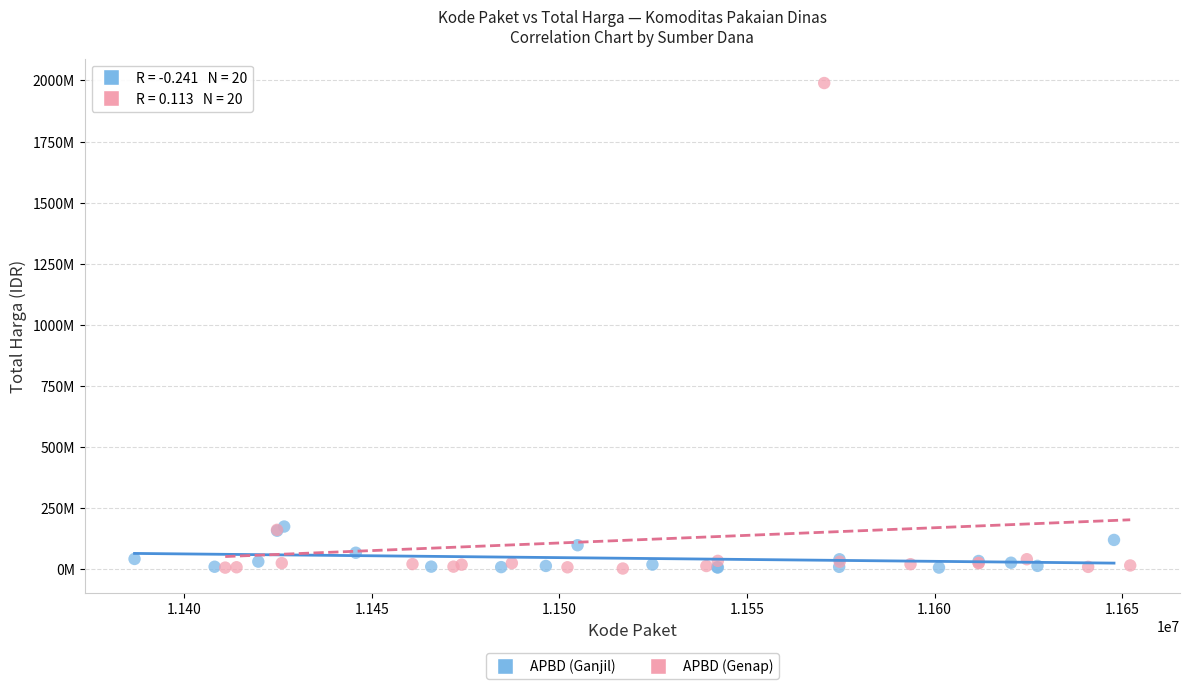

Which series contains the highest Y value?

APBD (Genap)